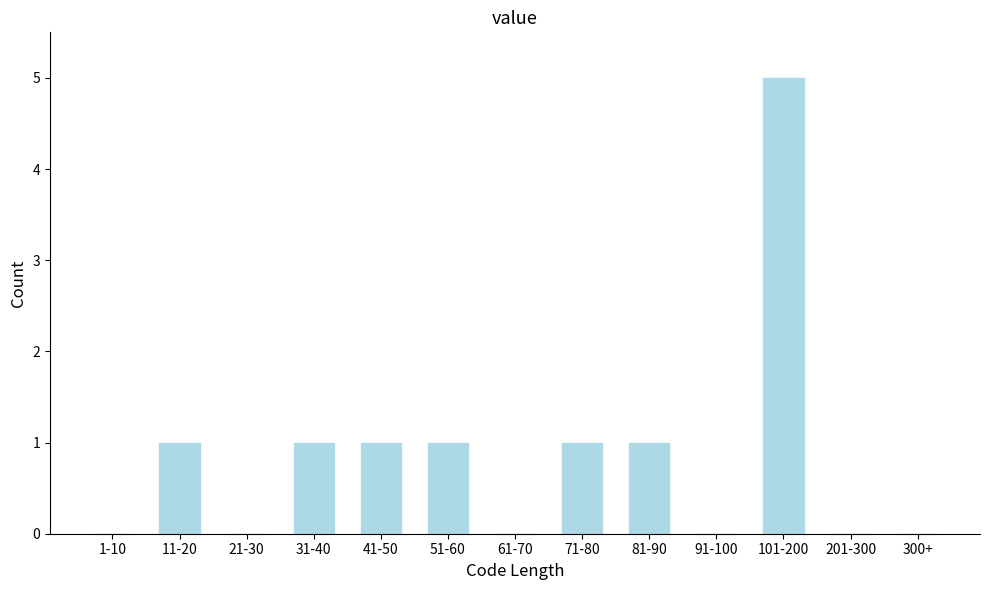

Reading left to right, list all the values displayed in this chart.

1-10=0	11-20=1	21-30=0	31-40=1	41-50=1	51-60=1	61-70=0	71-80=1	81-90=1	91-100=0	101-200=5	201-300=0	300+=0